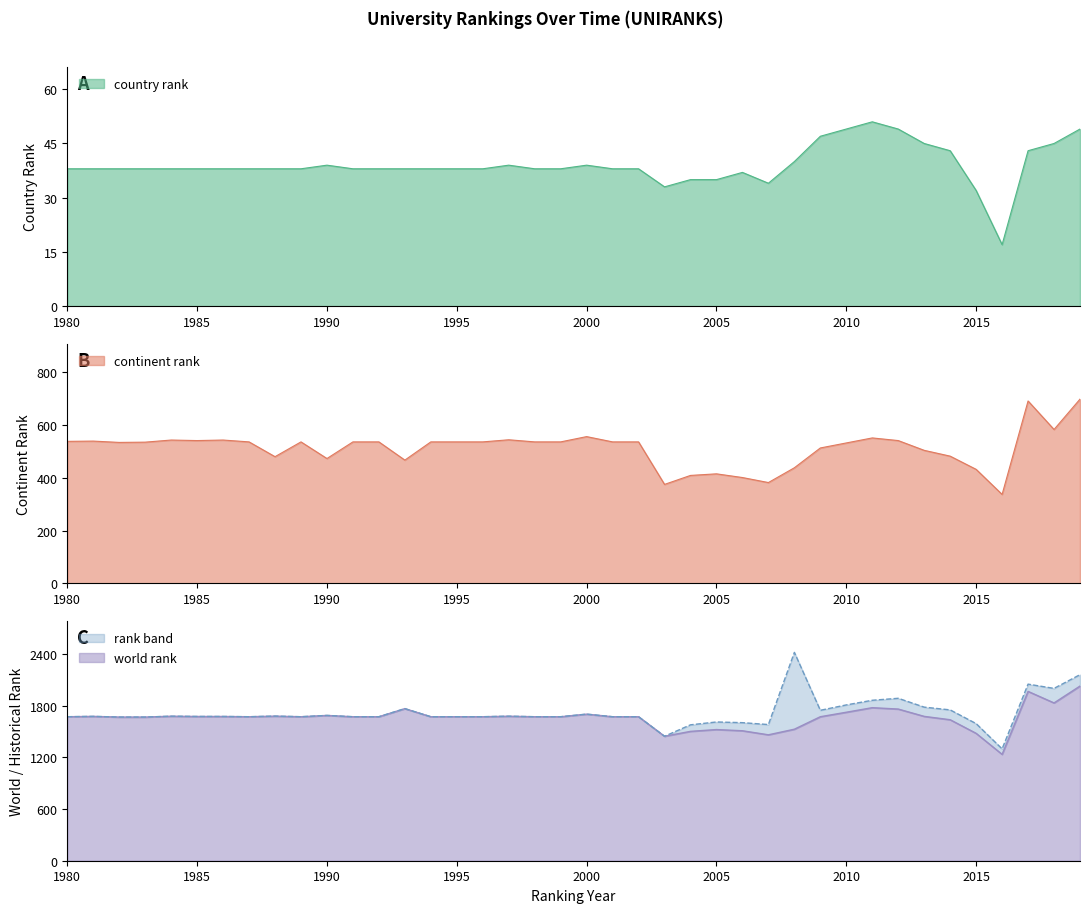

The historical rank series shows 1581.0 at 2007. True or false?

True